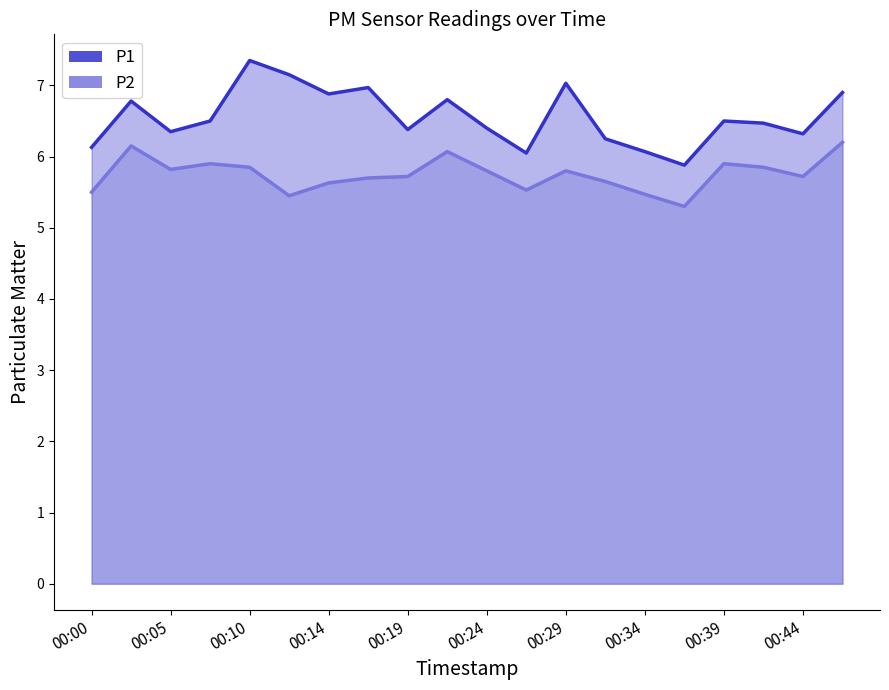

Reading left to right, what are all the values shown in this chart?

P1: 6.1	6.8	6.3	6.5	7.3	7.2	6.9	7.0	6.4	6.8	6.4	6.0	7.0	6.2	6.1	5.9	6.5	6.5	6.3	6.9
P2: 5.5	6.2	5.8	5.9	5.8	5.5	5.6	5.7	5.7	6.1	5.8	5.5	5.8	5.7	5.5	5.3	5.9	5.8	5.7	6.2